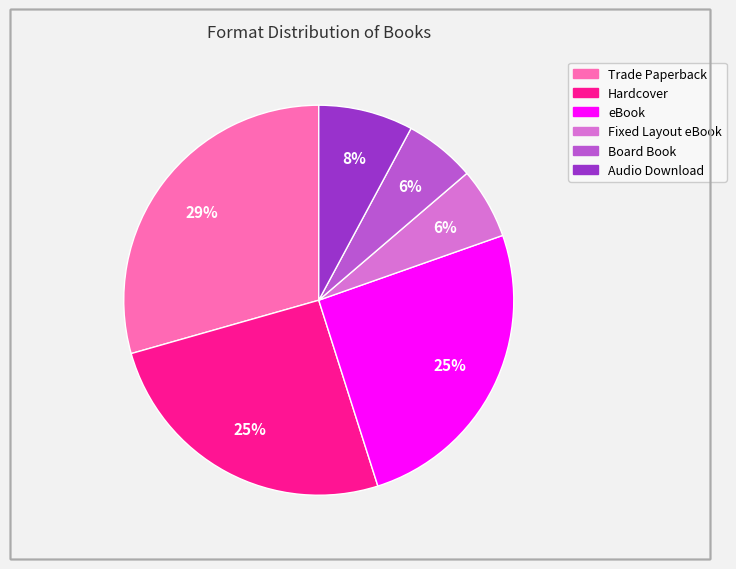

Combined, do Trade Paperback and Hardcover account for over 50%?

Yes